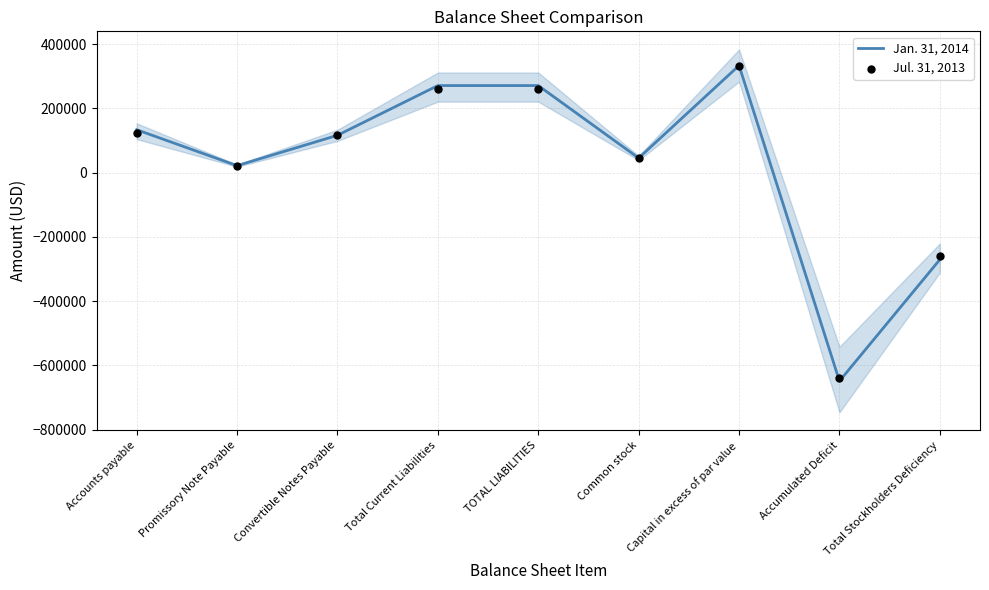

Is the value of Jan. 31, 2014 at Accounts payable greater than the value of Jul. 31, 2013 at Total Current Liabilities?

No